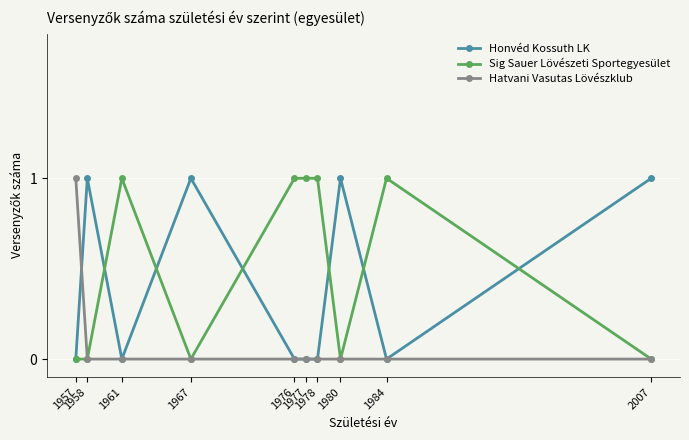

Which series has the largest total across all categories?

Sig Sauer Lövészeti Sportegyesület